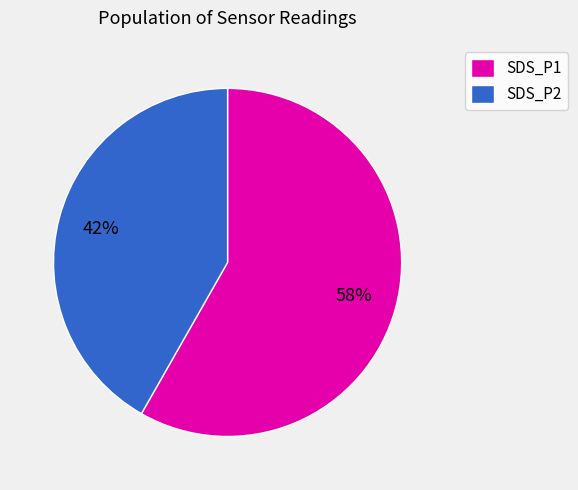

Is the sum of SDS_P2 and SDS_P1 greater than half?

Yes